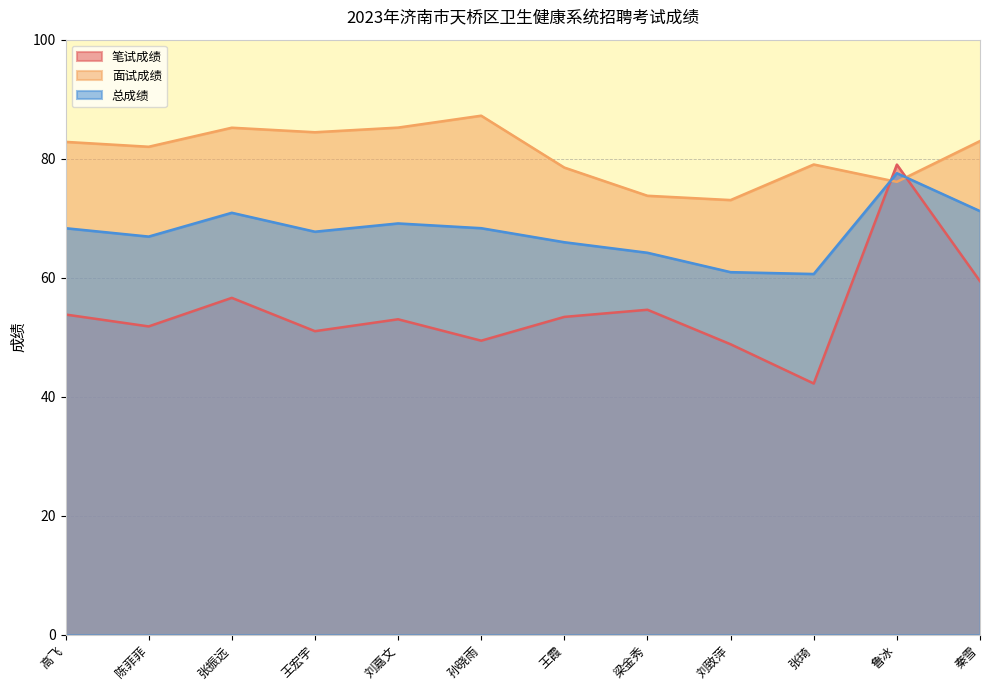

At which label is 笔试成绩 closest to 60?

秦雪